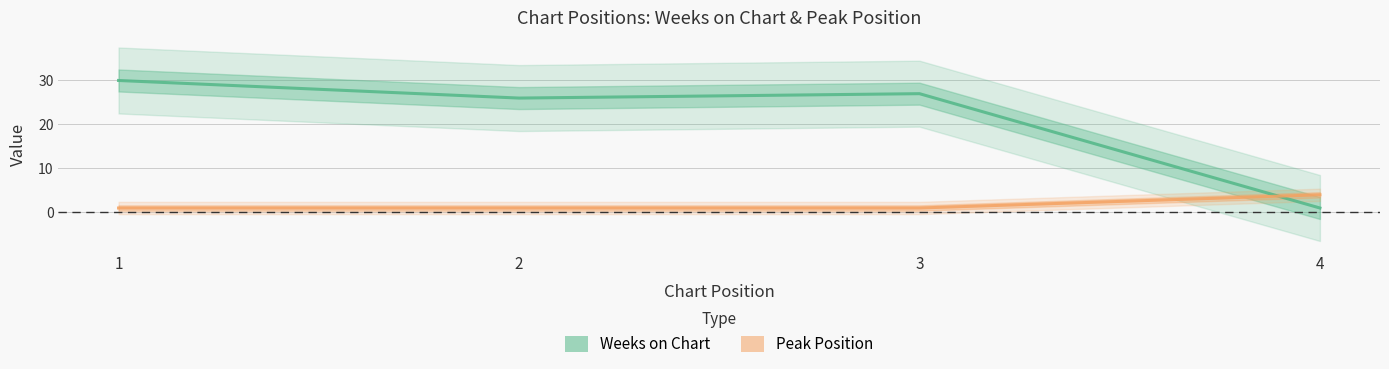

At 1, list the series in order from largest to smallest.

Weeks on Chart, Peak Position